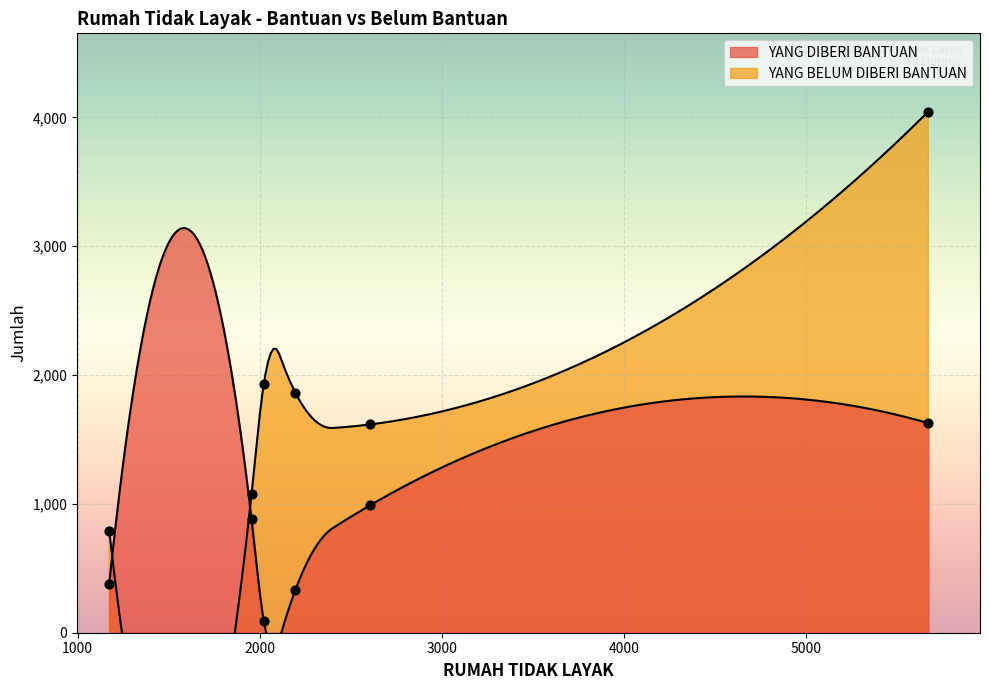

Which series contains the highest Y value?

YANG BELUM DIBERI BANTUAN